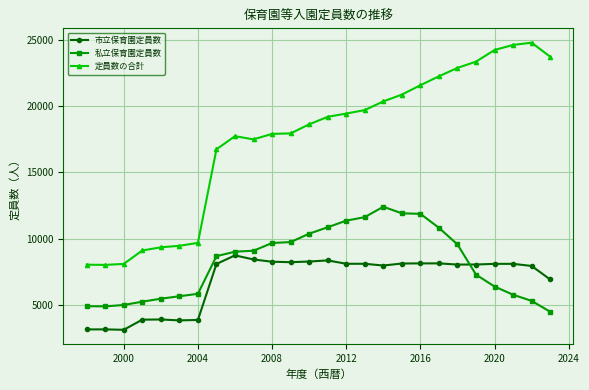

Does the chart have visible grid lines?

Yes